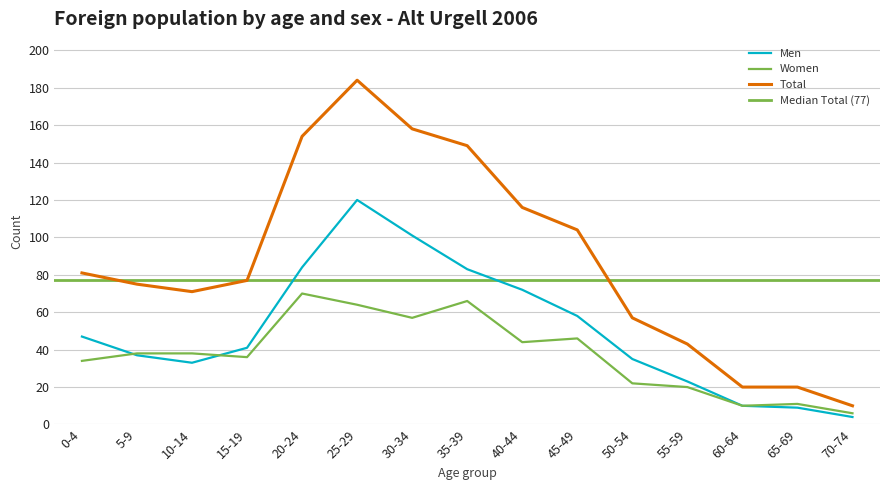

Reading right to left, extract all data points from this chart.

Men: 70-74=4	65-69=9	60-64=10	55-59=23	50-54=35	45-49=58	40-44=72	35-39=83	30-34=101	25-29=120	20-24=84	15-19=41	10-14=33	5-9=37	0-4=47
Women: 70-74=6	65-69=11	60-64=10	55-59=20	50-54=22	45-49=46	40-44=44	35-39=66	30-34=57	25-29=64	20-24=70	15-19=36	10-14=38	5-9=38	0-4=34
Total: 70-74=10	65-69=20	60-64=20	55-59=43	50-54=57	45-49=104	40-44=116	35-39=149	30-34=158	25-29=184	20-24=154	15-19=77	10-14=71	5-9=75	0-4=81